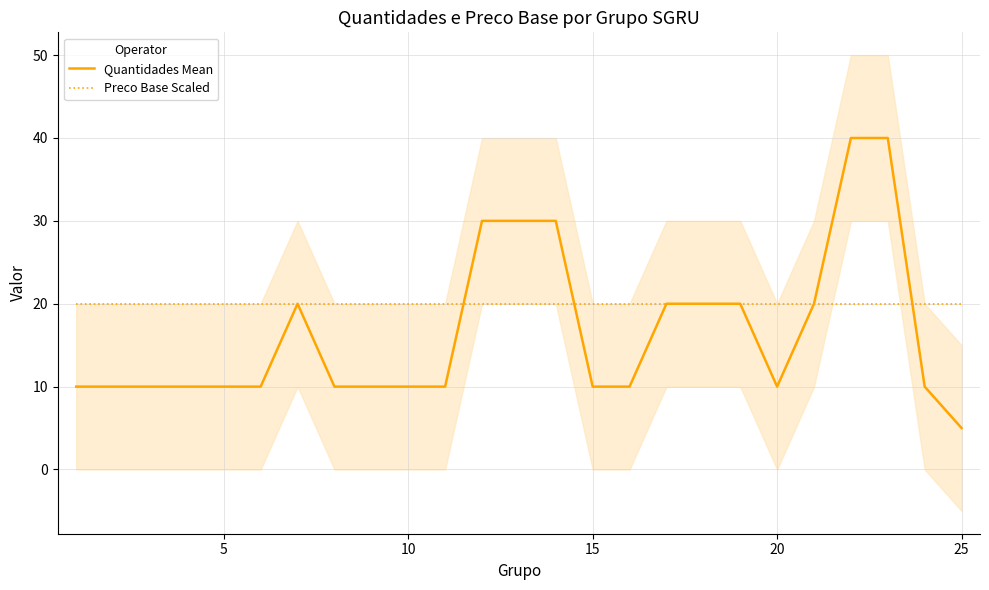

Is it true that Quantidades Mean equals 10 at 10?

True